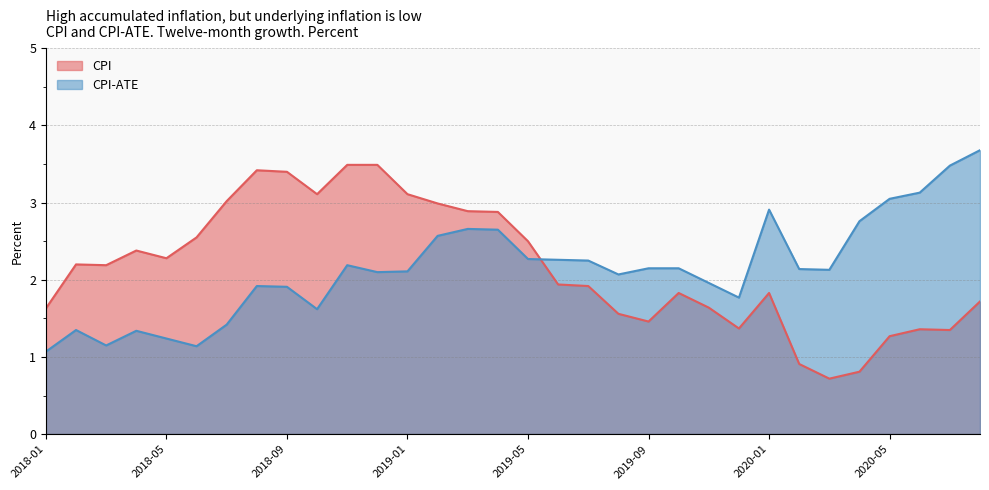

How many lines are shown in the chart?

2